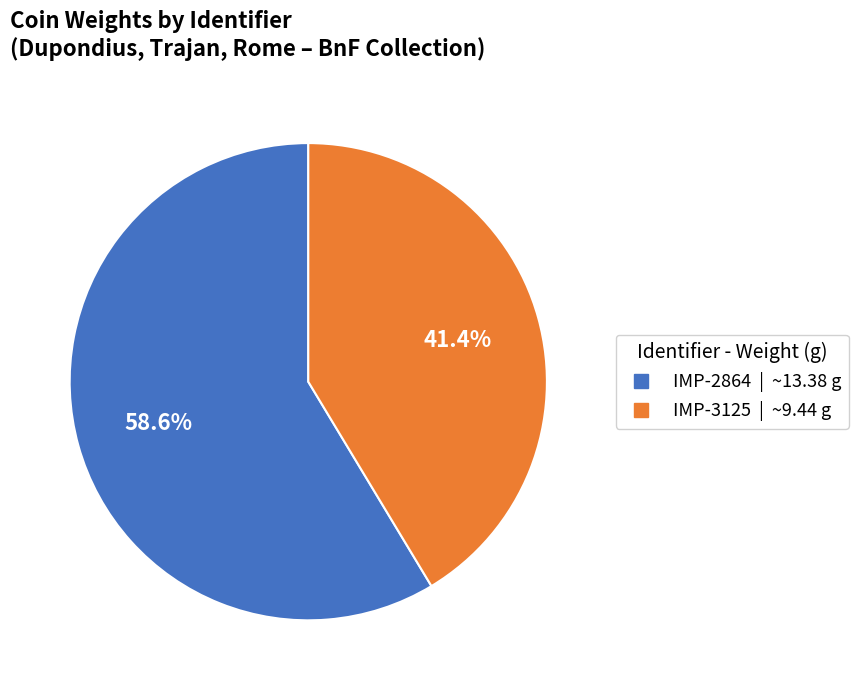

Is it true that IMP-2864 is 52% of the pie?

False